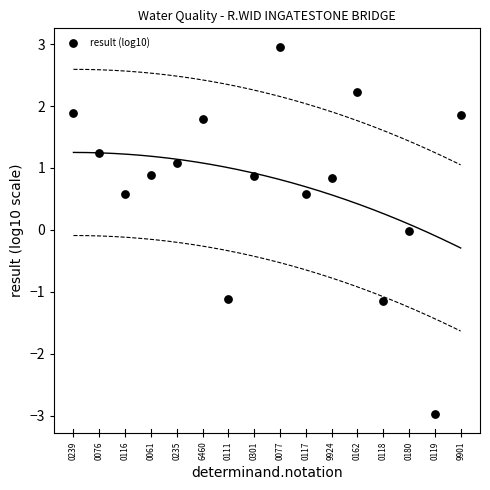

What is the range of Y values (max minus min)?

5.9